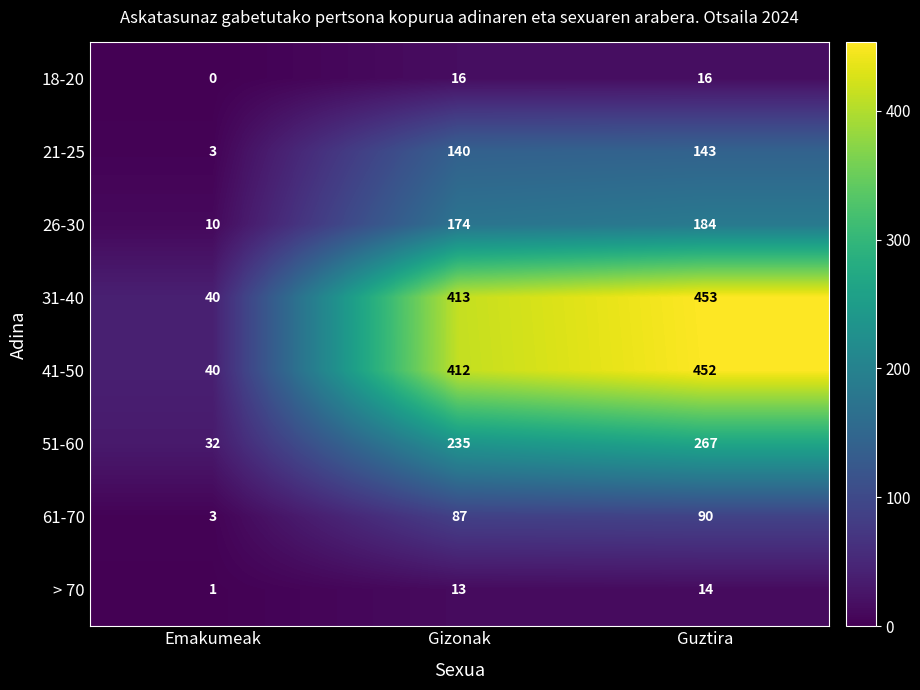

Rank the series by their maximum value, from lowest to highest.

> 70, 18-20, 61-70, 21-25, 26-30, 51-60, 41-50, 31-40